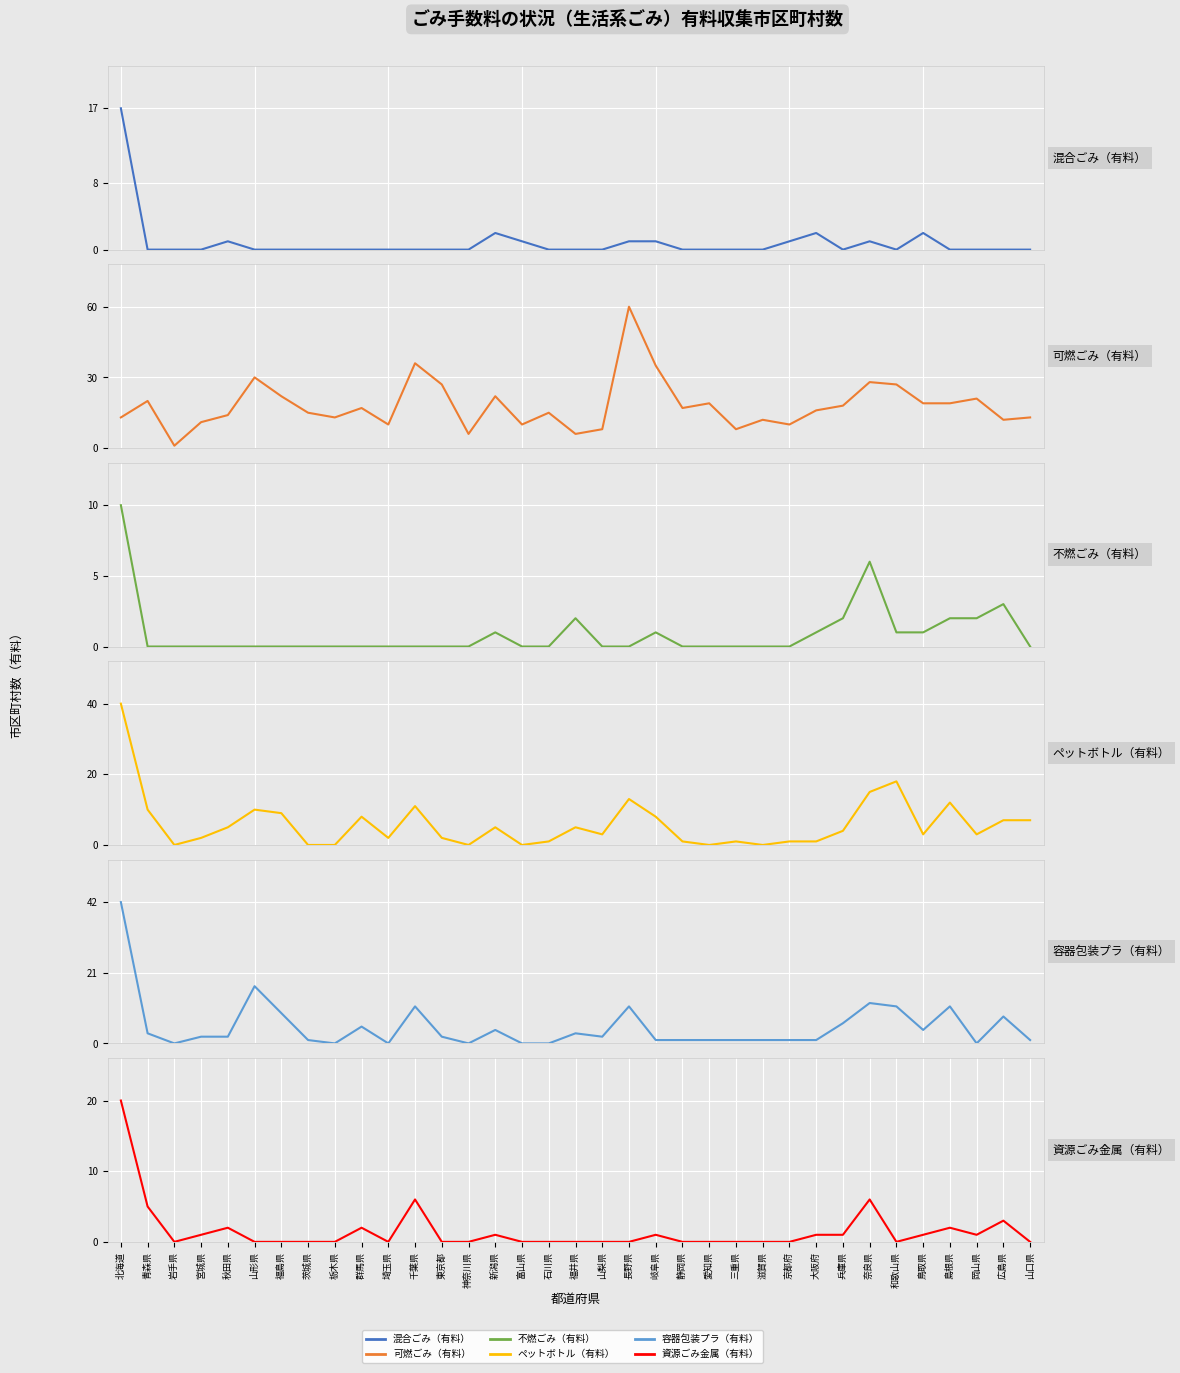

At which label does 混合ごみ（有料） reach its minimum?

青森県